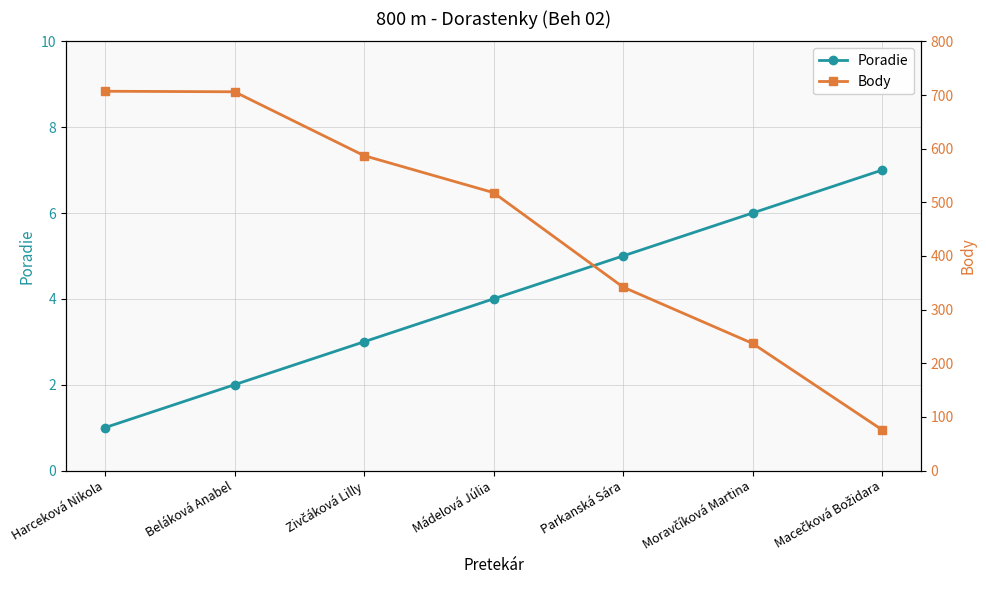

List the labels in order of Body value, smallest first.

Macečková Božidara, Moravčíková Martina, Parkanská Sára, Mádelová Júlia, Zivčáková Lilly, Beláková Anabel, Harceková Nikola